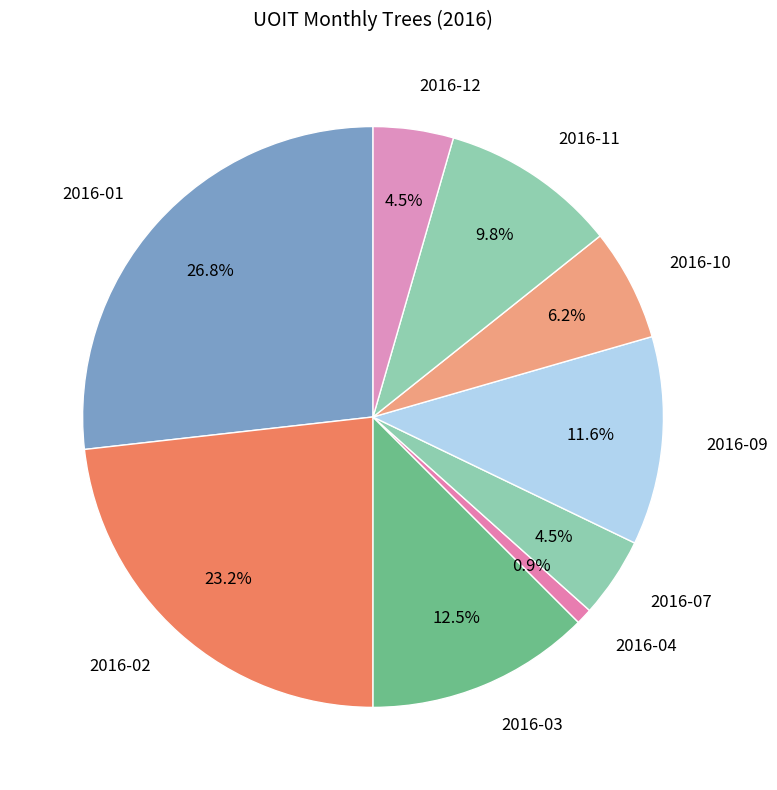

What is the ratio of the value at 2016-01 to the value at 2016-07?

6.0